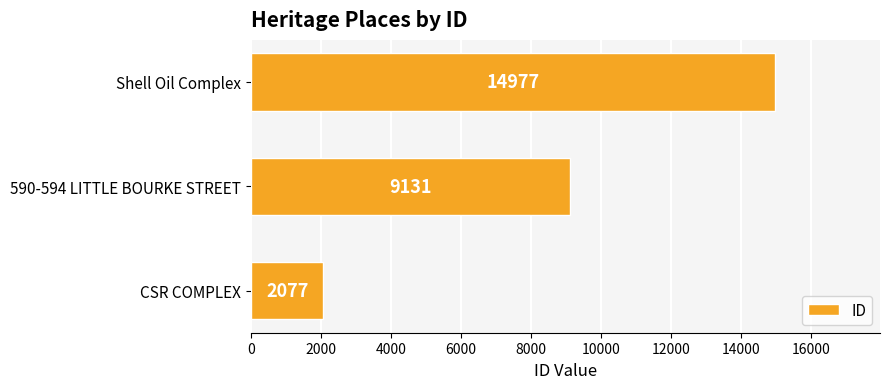

Are the bars grouped side by side (vs. stacked)?

No